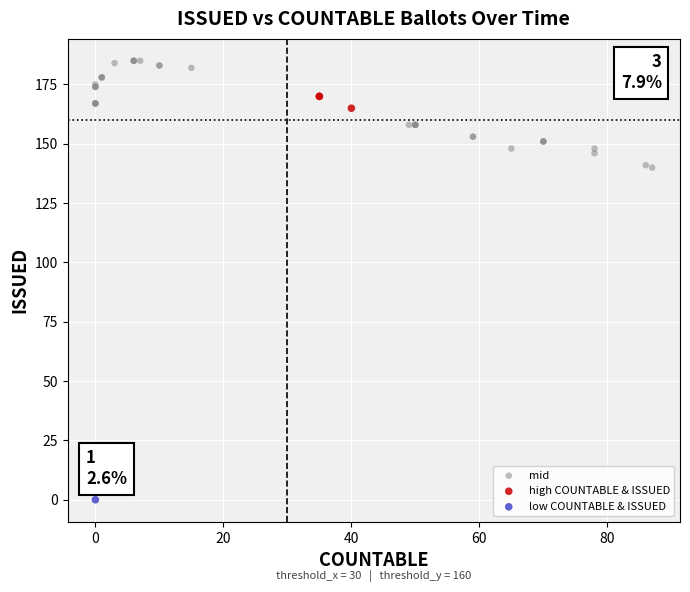

What are all the series names shown in the legend?

mid, high COUNTABLE & ISSUED, low COUNTABLE & ISSUED